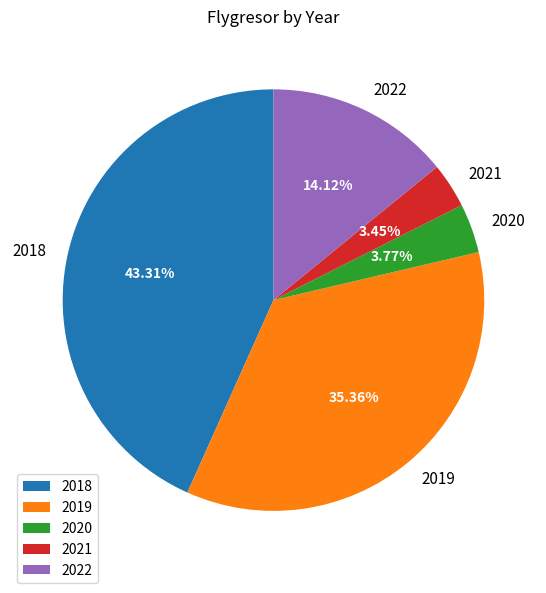

The 2019 slice represents 35% of the pie. True or false?

True